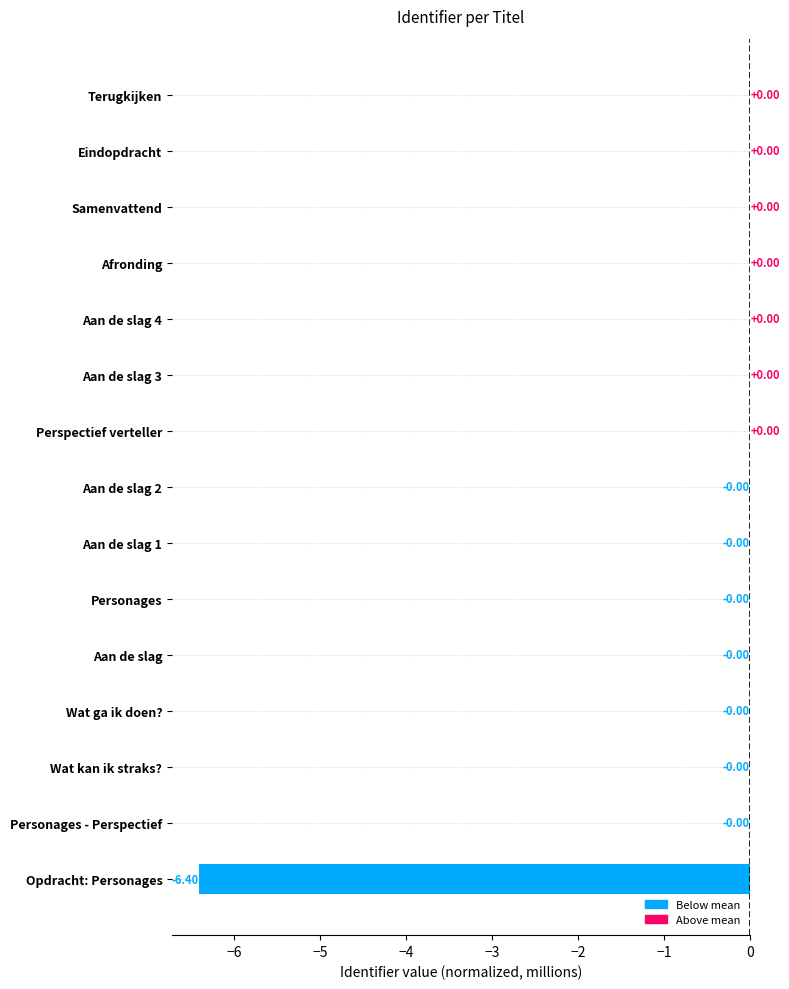

What is the sum of all values?

-6.4